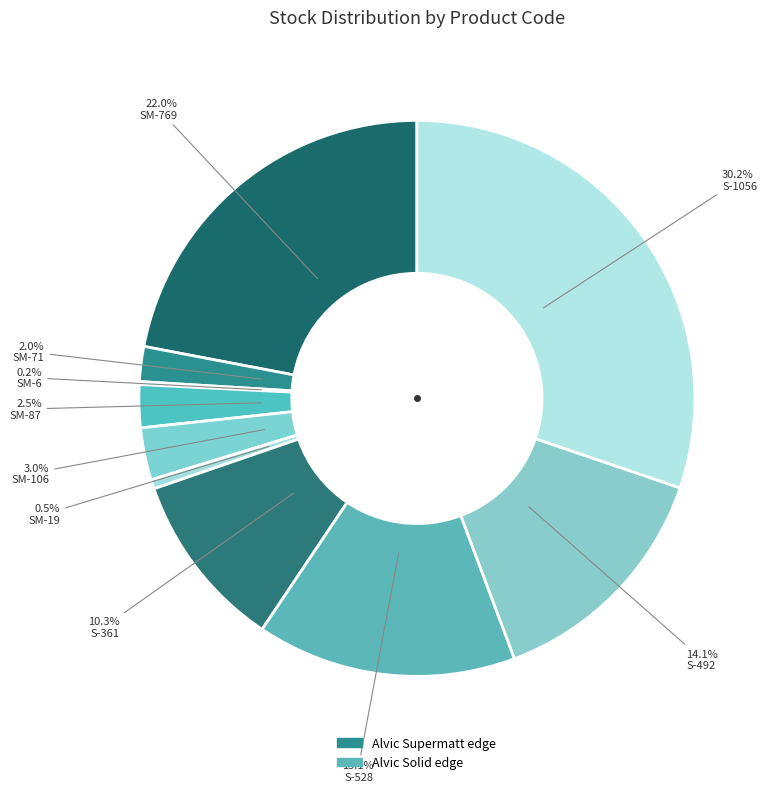

Rank the categories by value from highest to lowest.

Alvic Solid edge (1056), Alvic Supermatt edge (769), Alvic Solid edge (528), Alvic Solid edge (492), Alvic Solid edge (361), Alvic Supermatt edge (106), Alvic Supermatt edge (87), Alvic Supermatt edge (71), Alvic Supermatt edge (19), Alvic Supermatt edge (6)